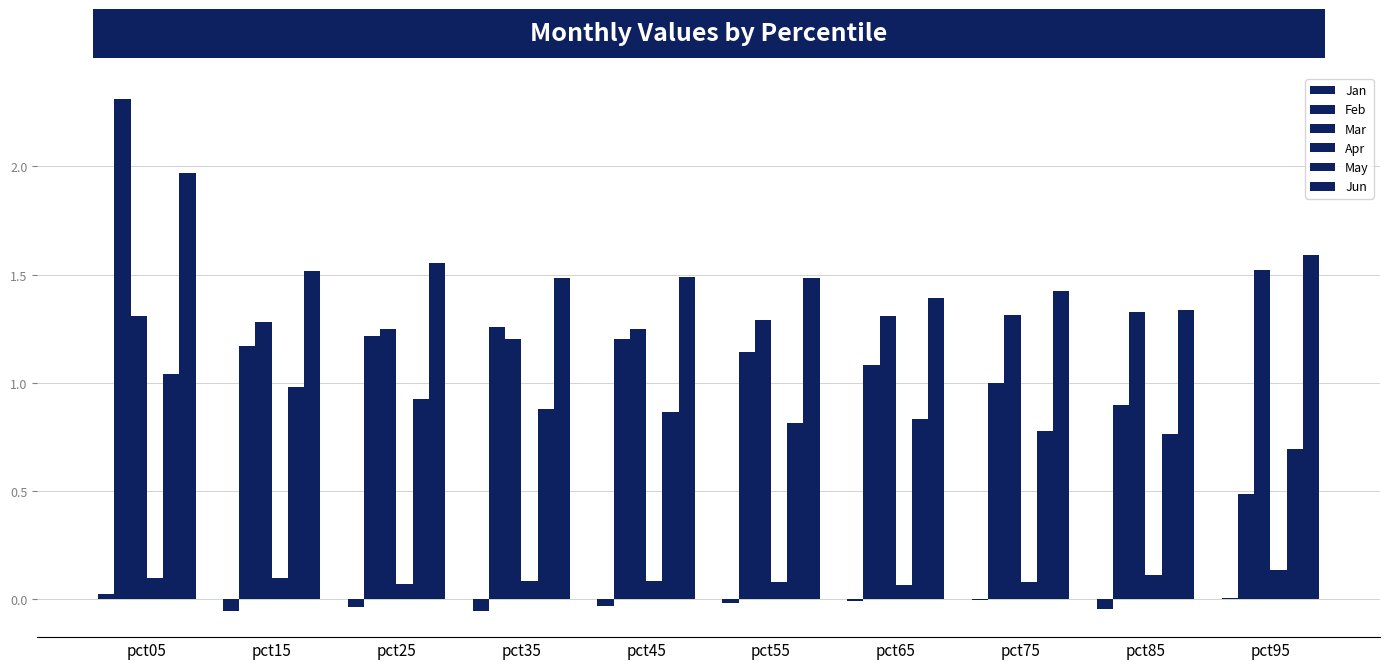

How many data points does each series have?

10